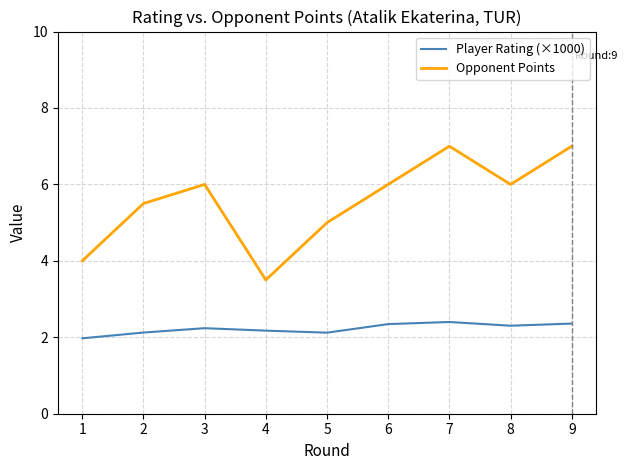

Where is the first local minimum for Opponent Points?

4